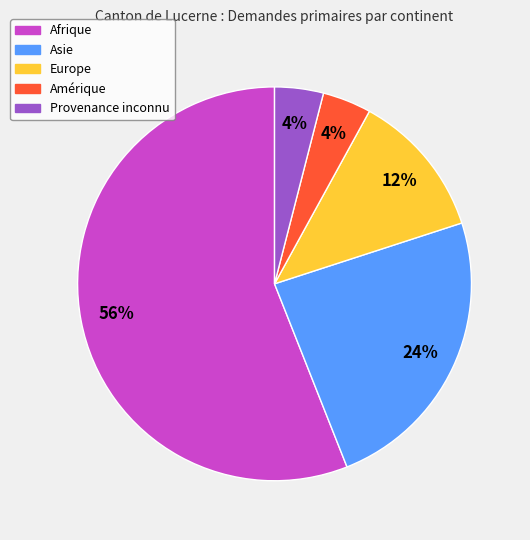

Is the sum of Afrique and Provenance inconnu greater than half?

Yes